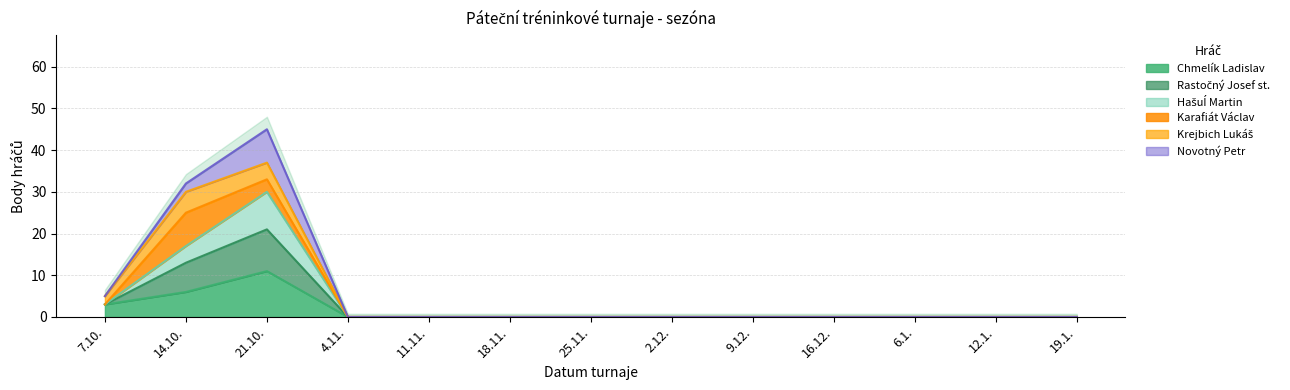

The value of Chmelík Ladislav at 6.1. is -6. True or false?

False